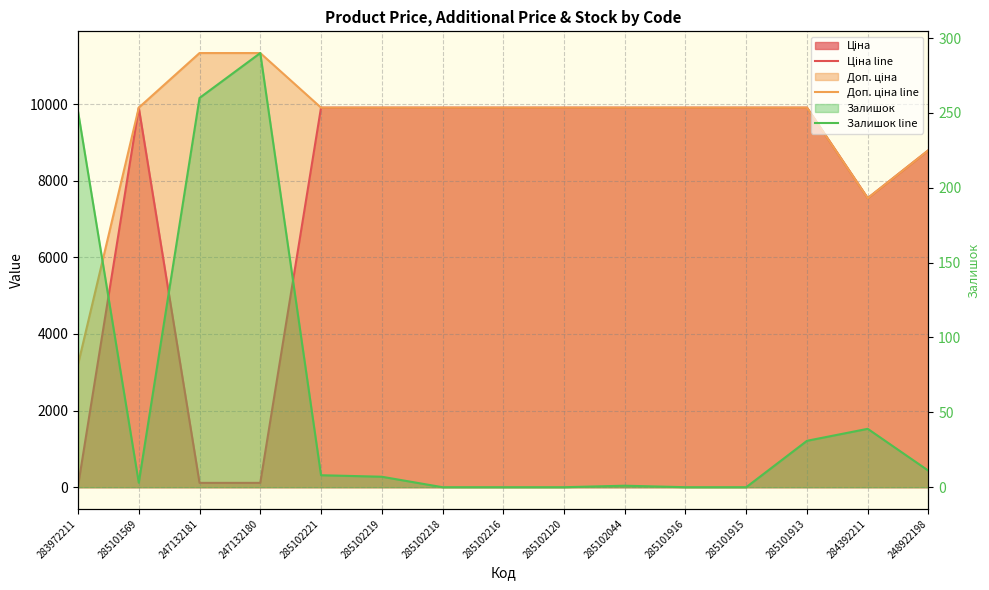

What is the difference between the maximum and minimum values in the Ціна line series?

9876.4